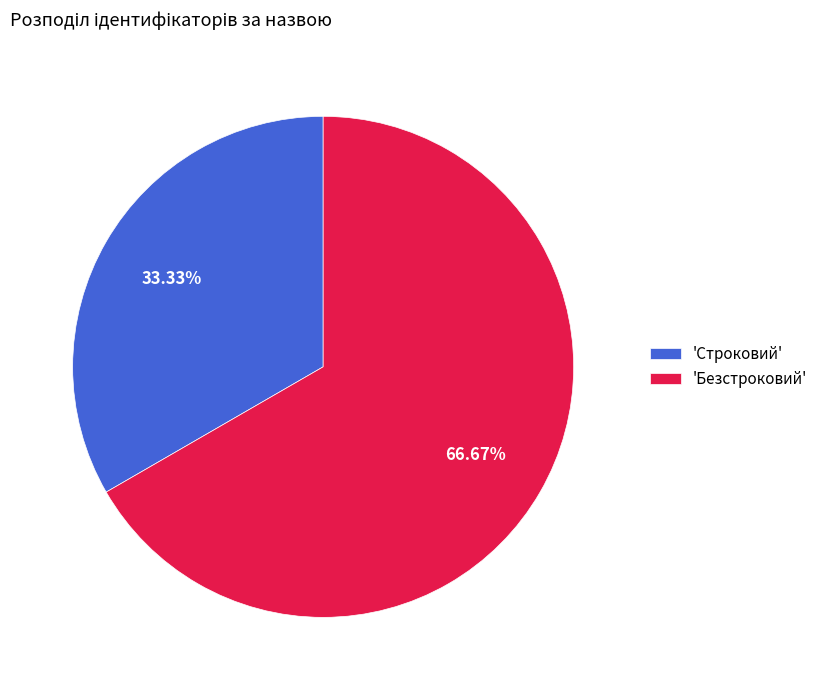

How many segments does this pie chart have?

2